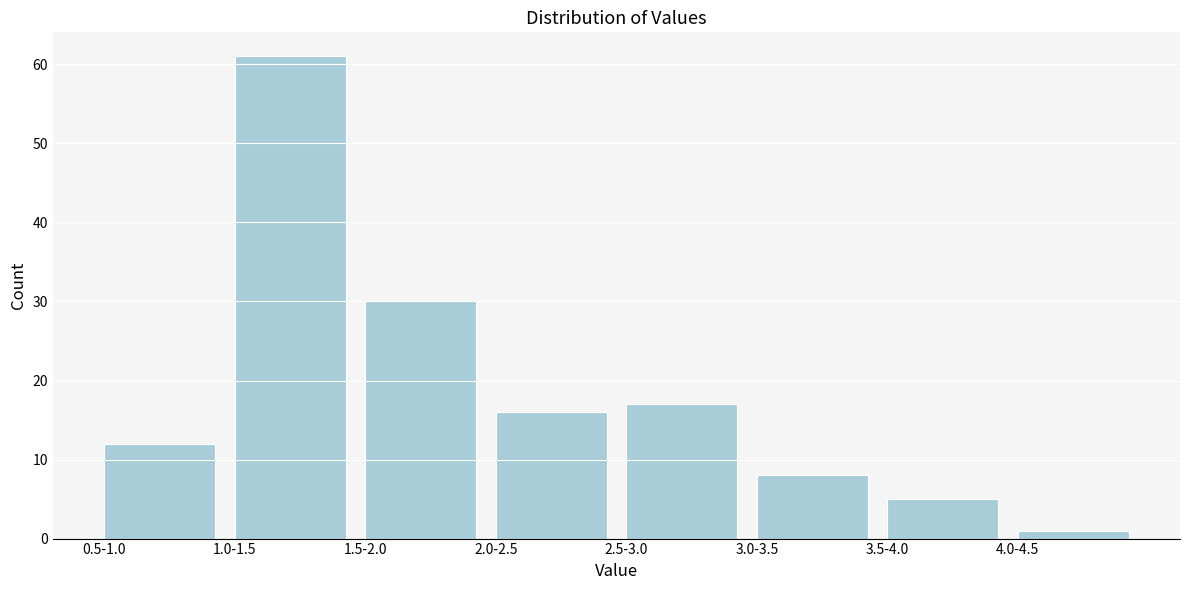

Reading left to right, what are all the values shown in this chart?

0.5-1.0=12	1.0-1.5=61	1.5-2.0=30	2.0-2.5=16	2.5-3.0=17	3.0-3.5=8	3.5-4.0=5	4.0-4.5=1